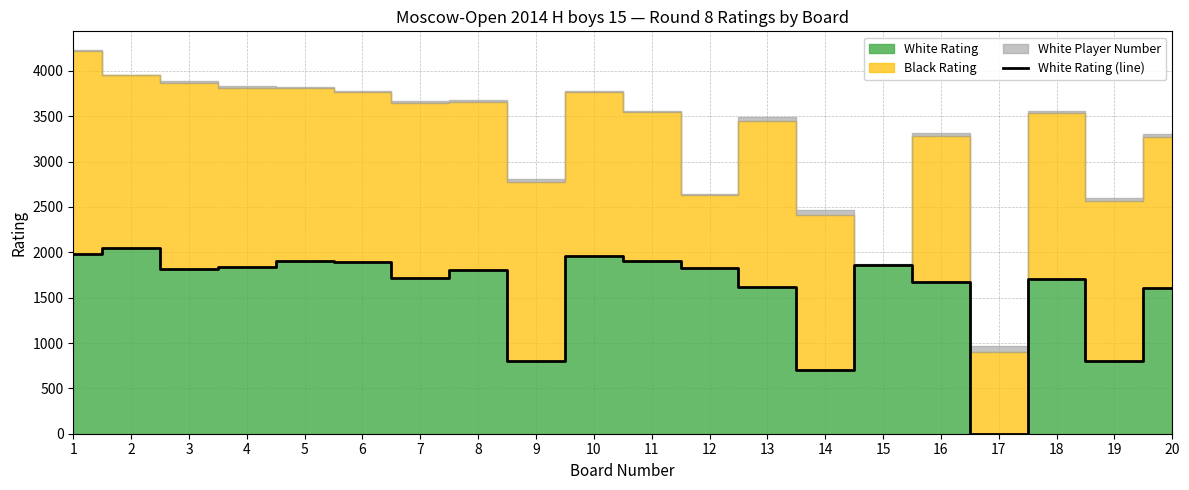

What is the sum of all values?

31447